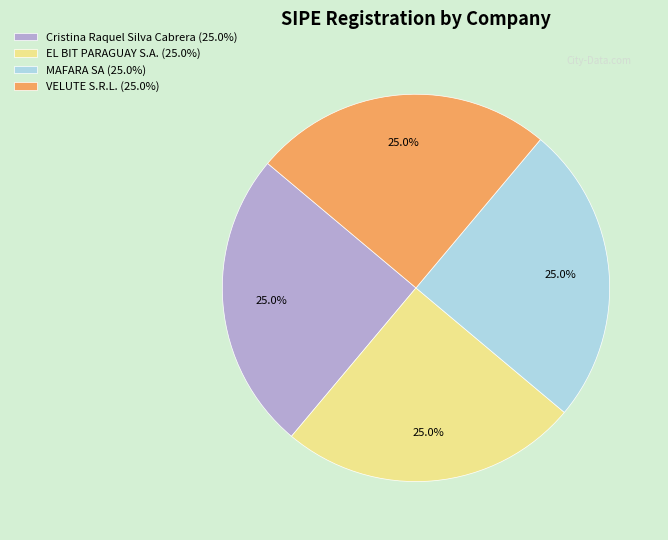

What is the ratio of the value at VELUTE S.R.L. (25.0%) to the value at EL BIT PARAGUAY S.A. (25.0%)?

1.0